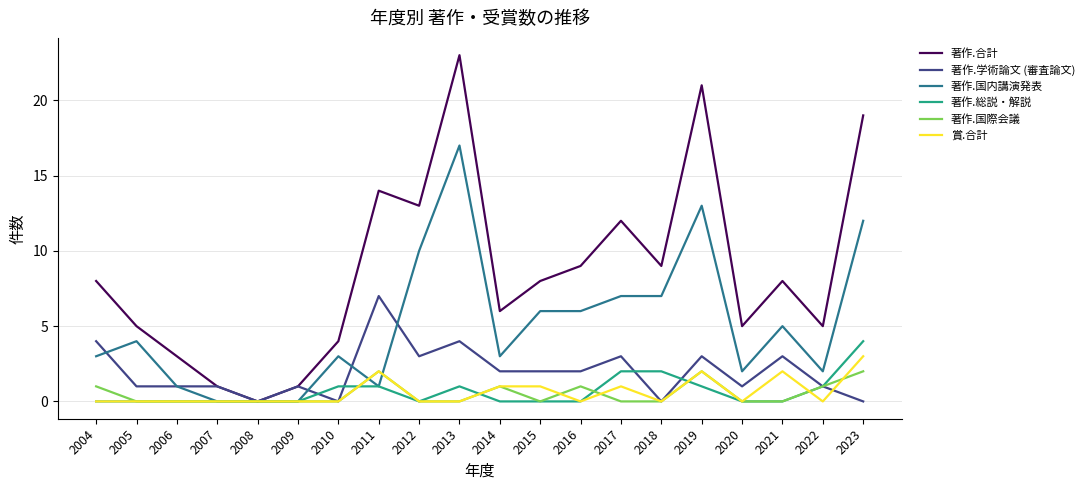

What is the spread (max minus min) of values at 2015?

8